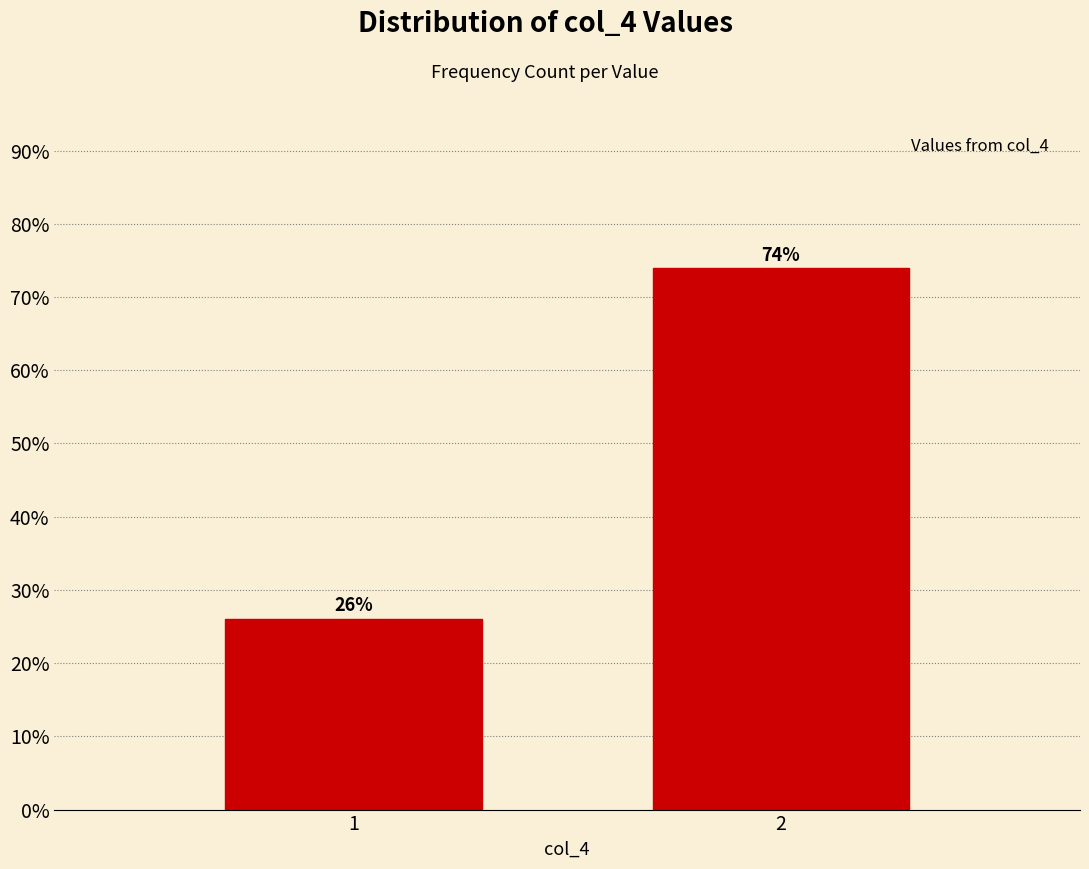

What is the maximum value shown in the chart?

73.9